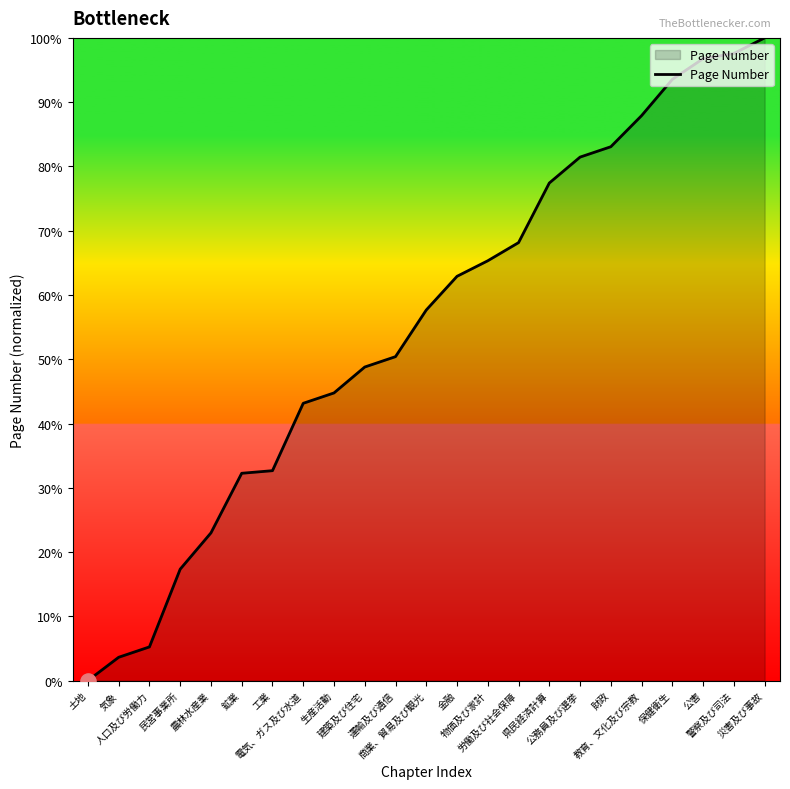

Between 公務員及び選挙 and 県民経済計算, which is larger?

公務員及び選挙